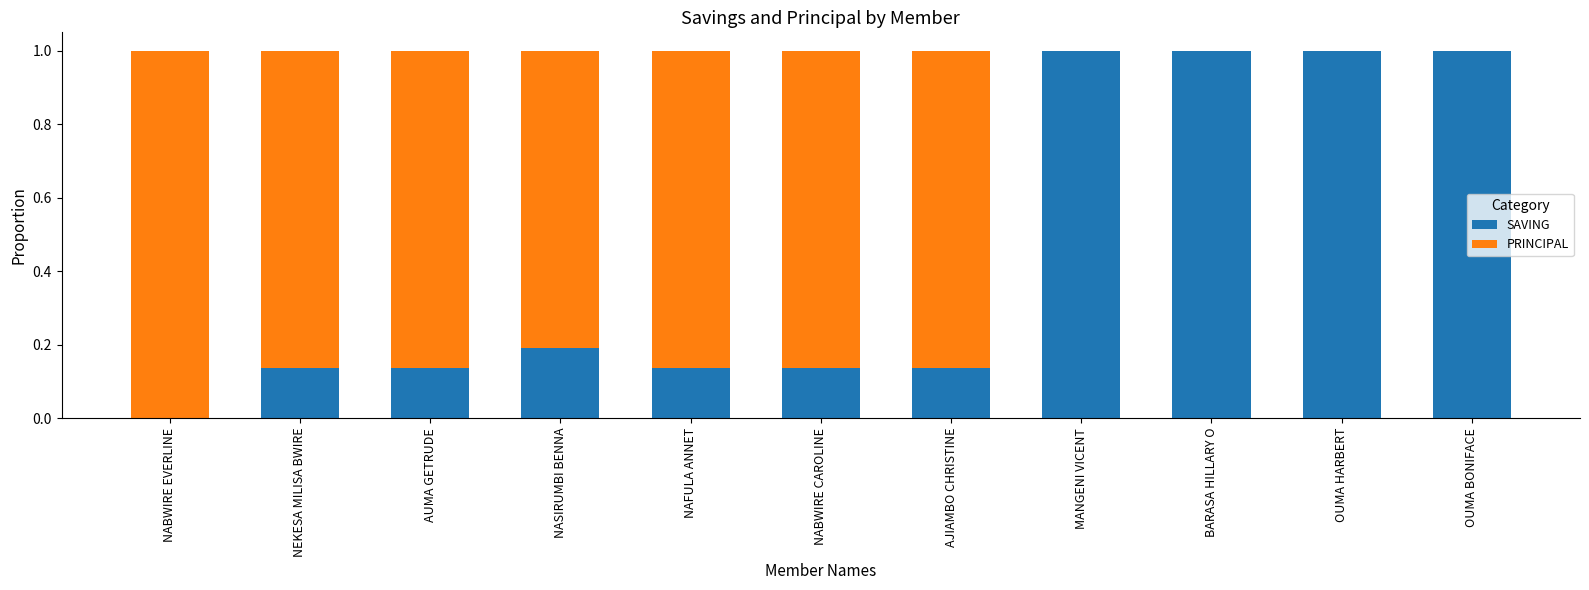

Are the bars horizontal?

No